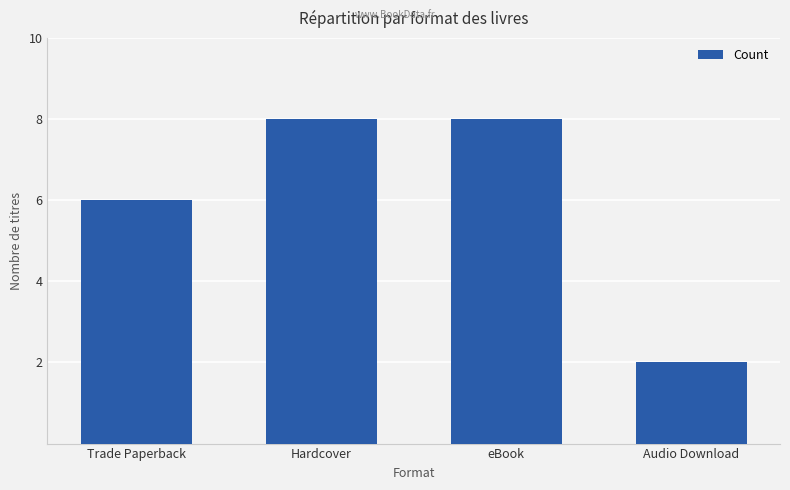

What is the sum of the values at eBook and Hardcover?

16